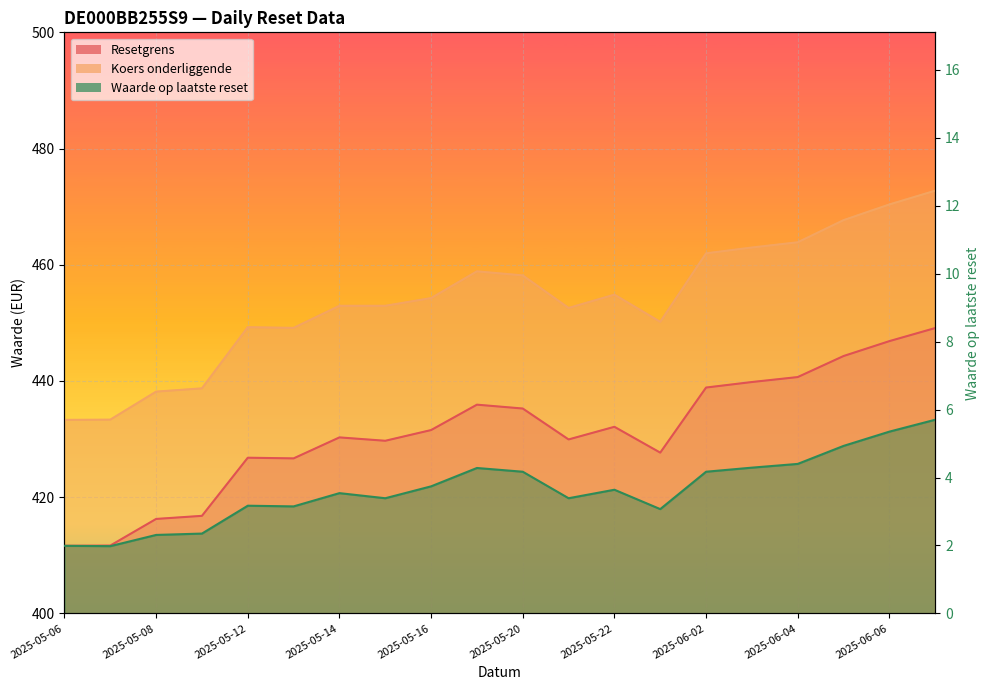

What position from the right is 2025-05-16?

12